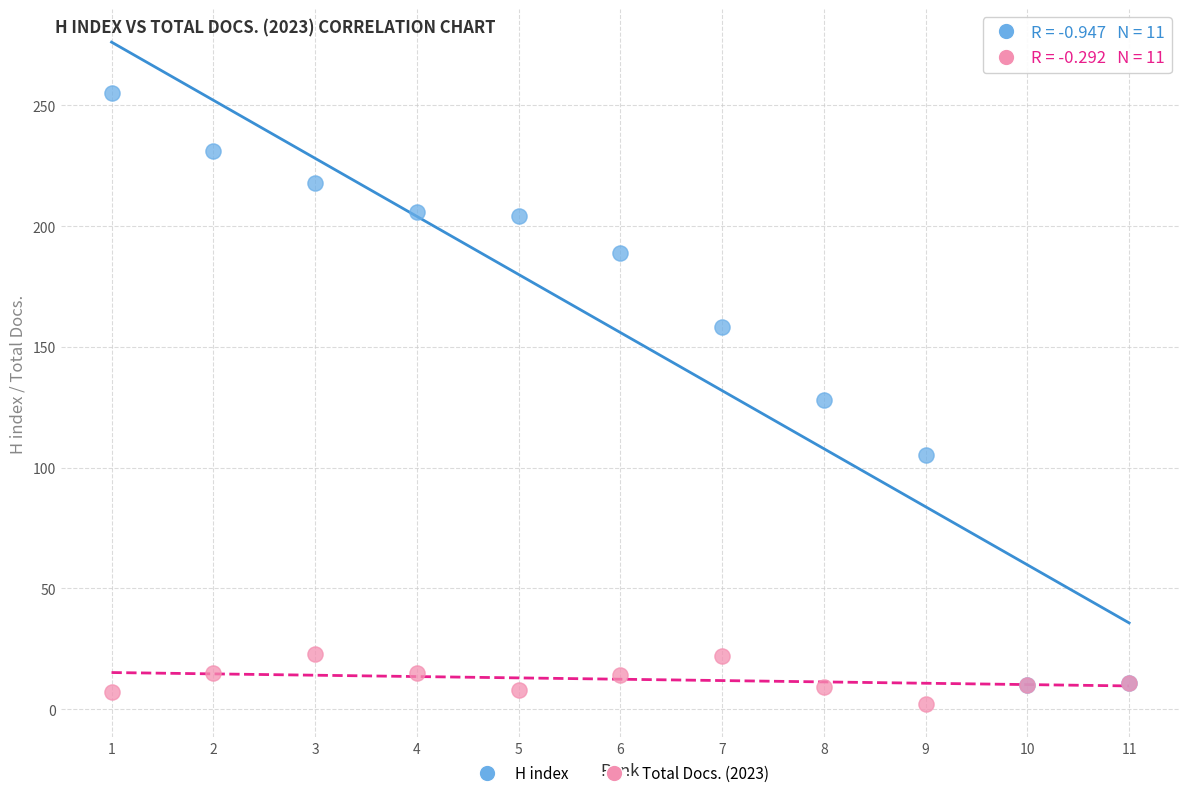

Which series reaches the maximum Y coordinate?

H index